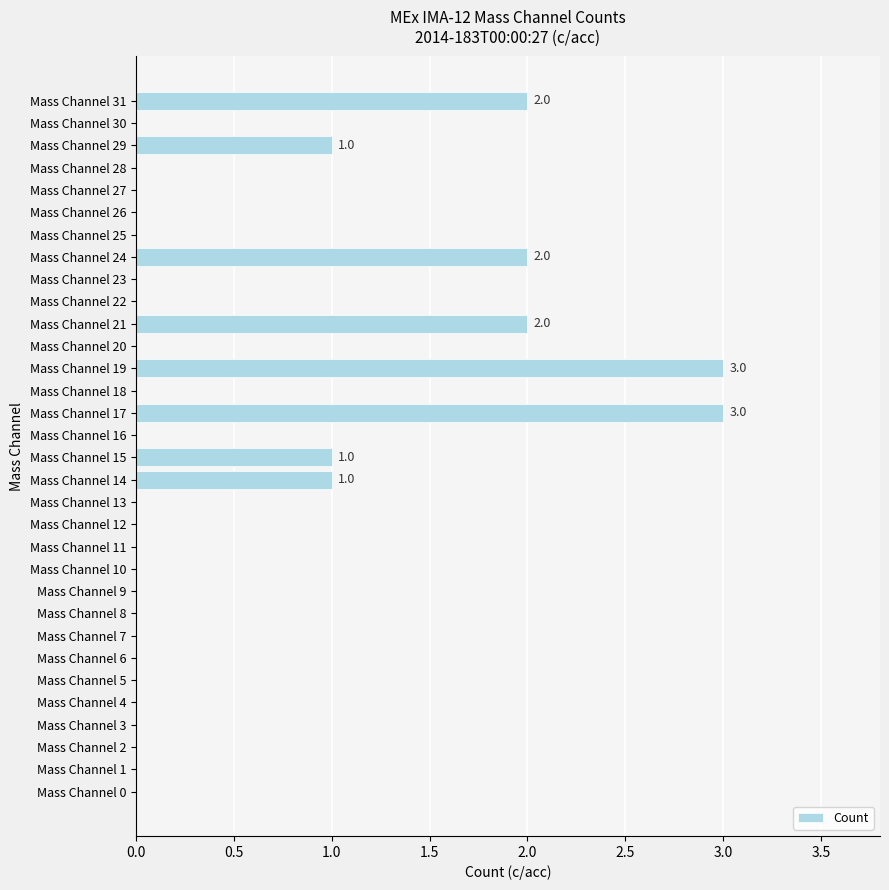

Is it true that the value at Mass Channel 18 is 0?

True